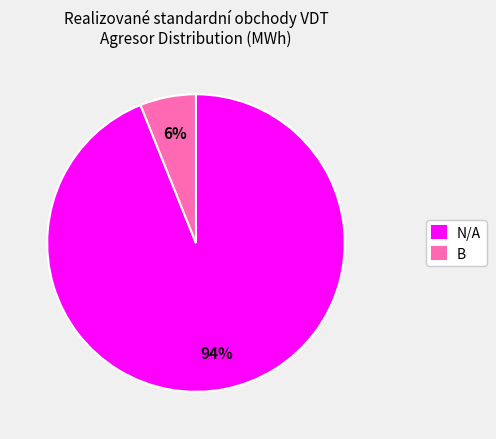

Count the number of slices in the pie.

2